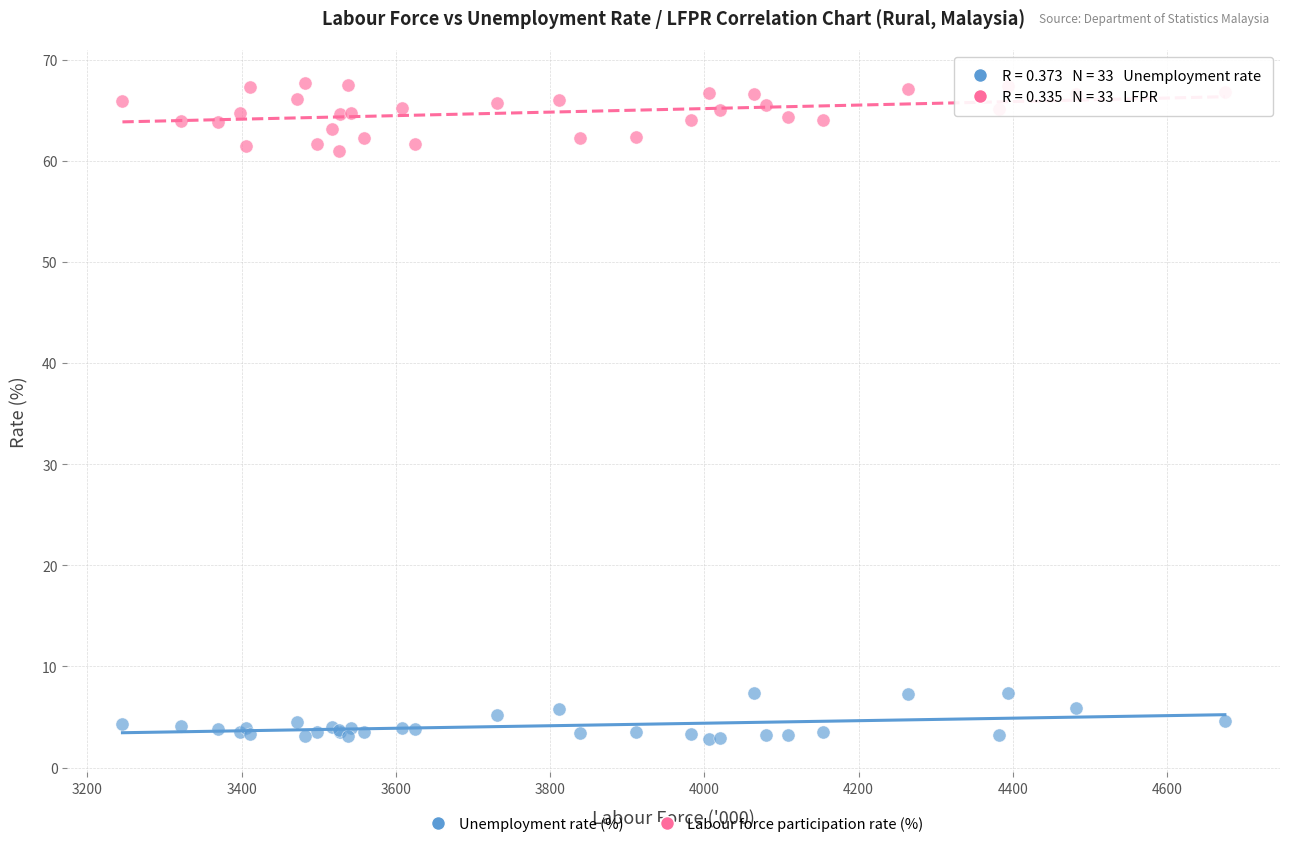

Which series contains the highest Y value?

Labour force participation rate (%)